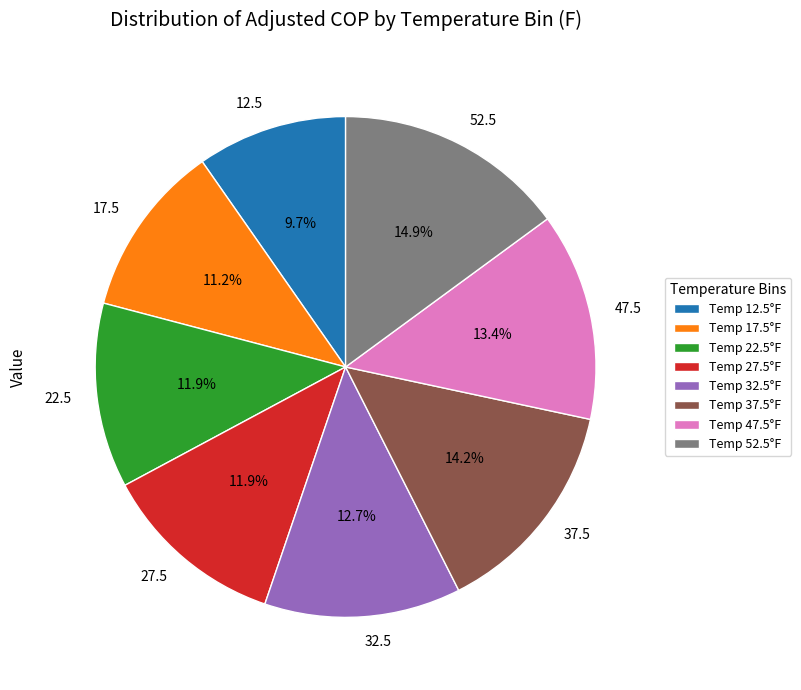

Do 22.5 and 37.5 together represent more than half of the pie?

No